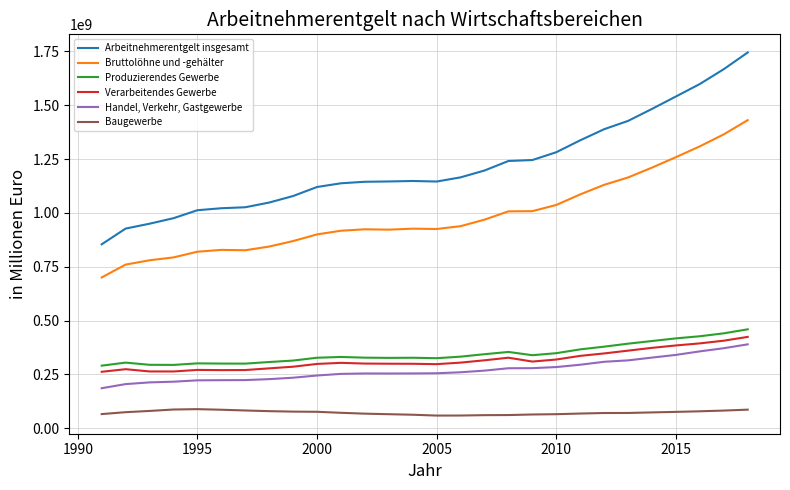

Which series has the largest total across all categories?

Arbeitnehmerentgelt insgesamt